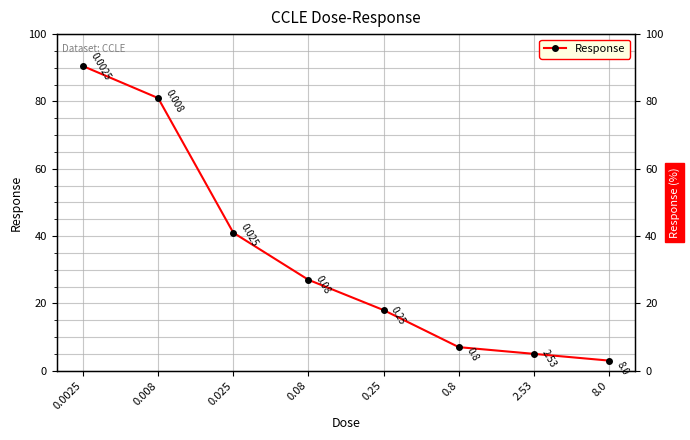

What is the average value?

34.1